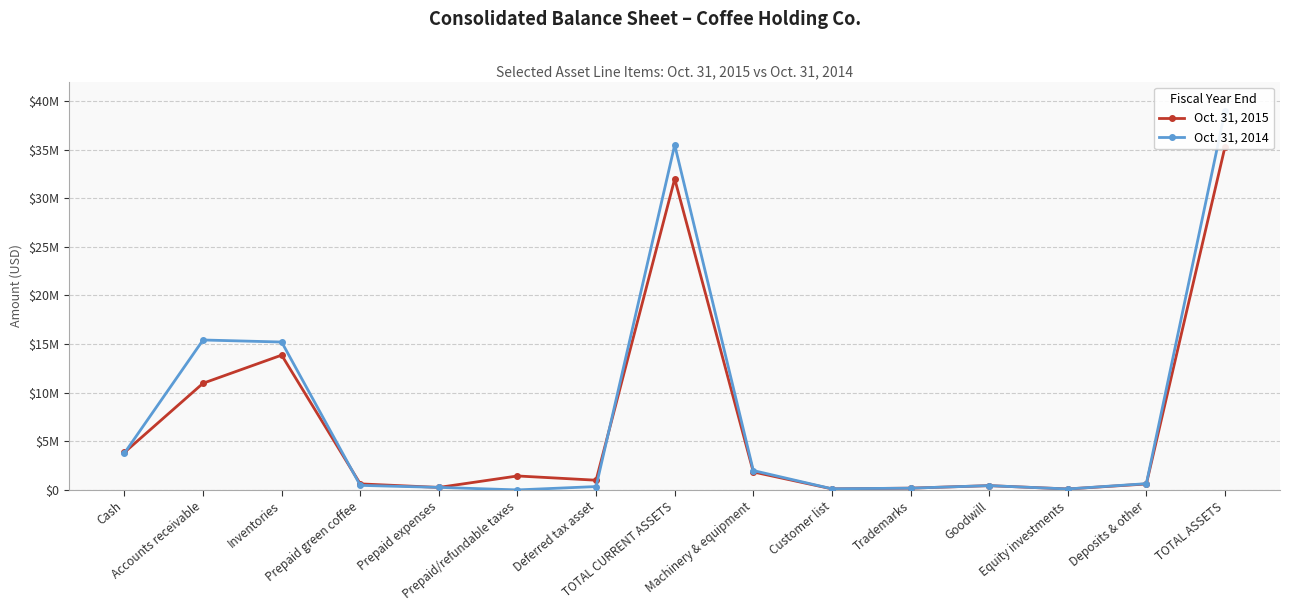

How many values in the Oct. 31, 2014 series exceed 467155?

7